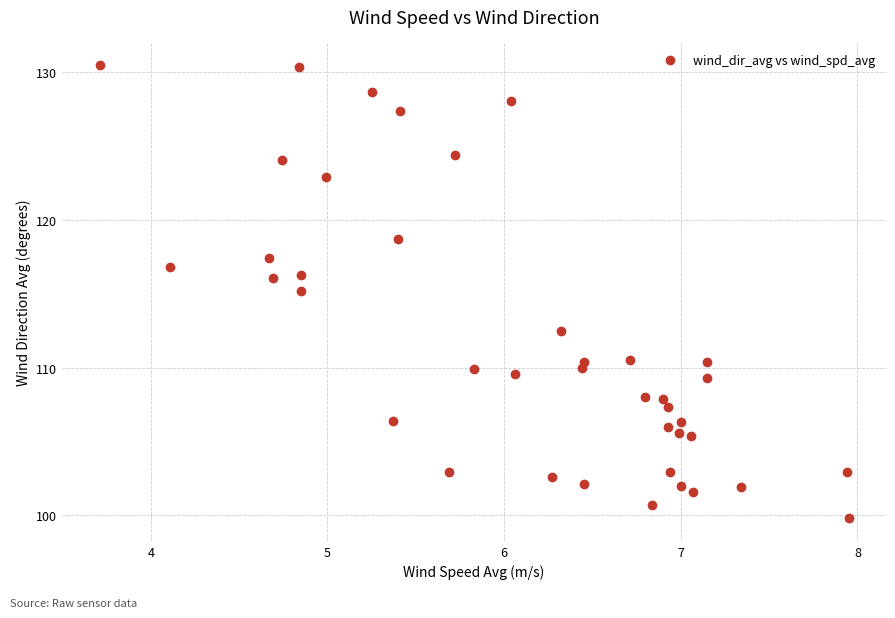

What is the range of Y values (max minus min)?

30.7